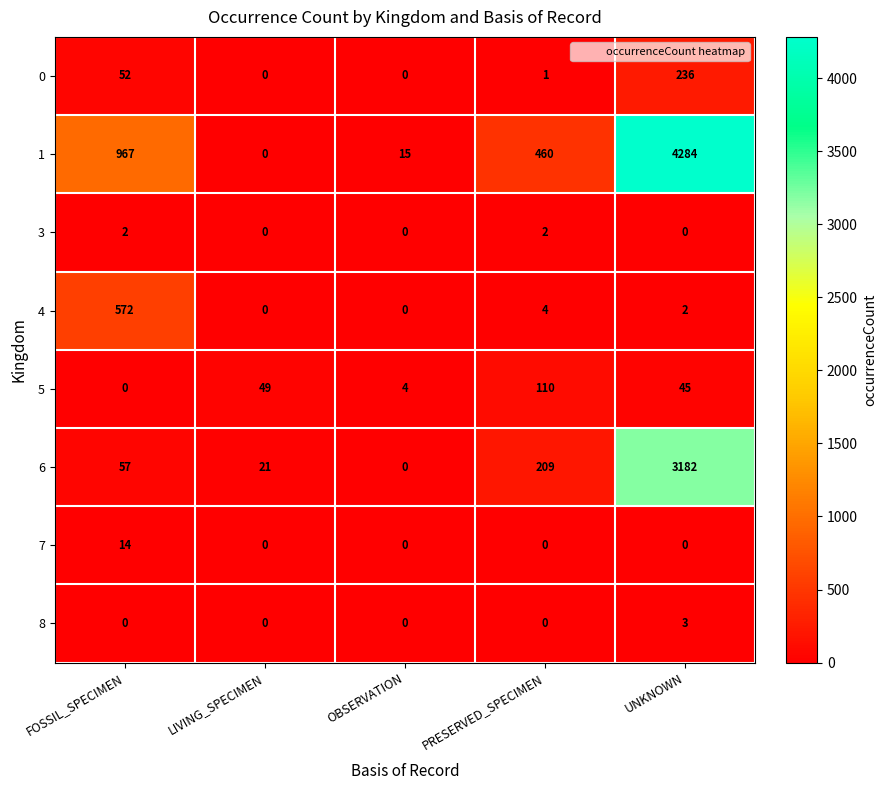

Rank the series by their maximum value, from lowest to highest.

3, 8, 7, 5, 0, 4, 6, 1